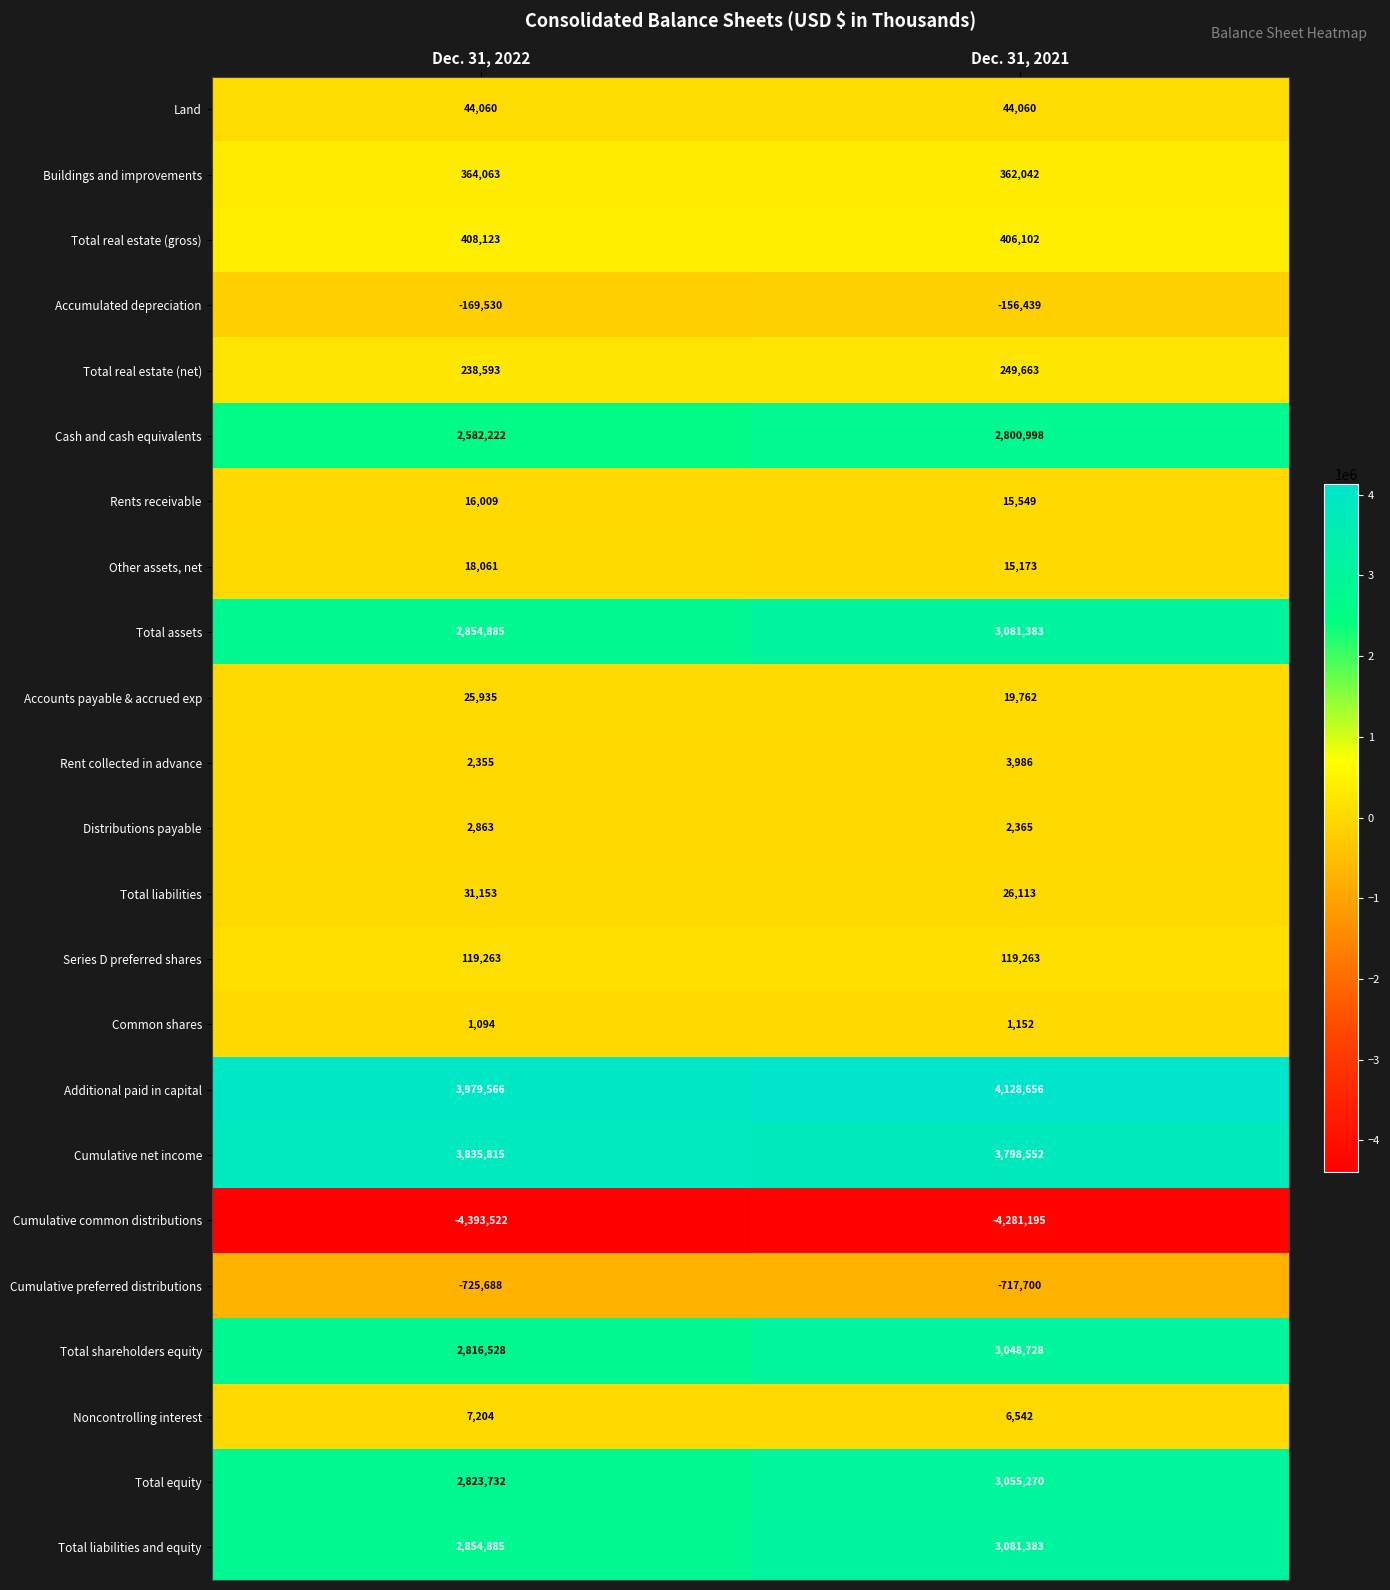

How many series are shown in this chart?

23